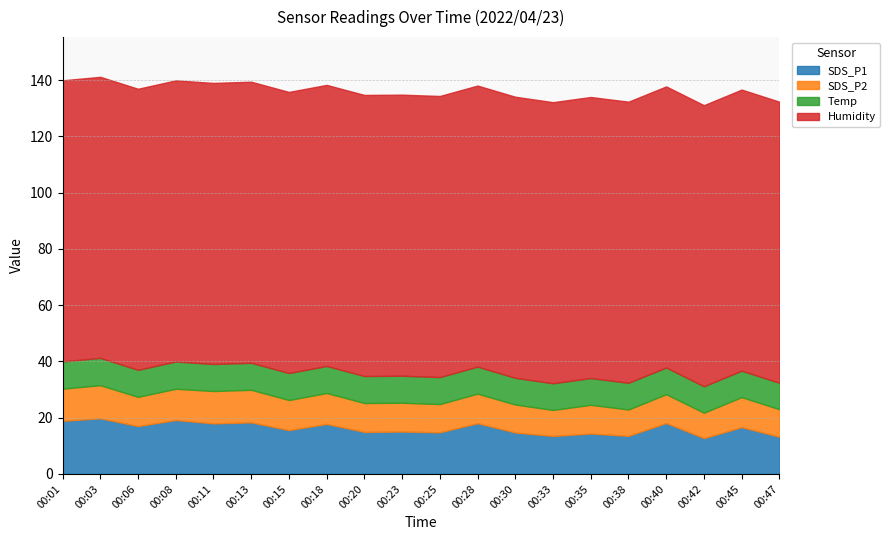

Which label corresponds to the largest value in the chart?

00:01